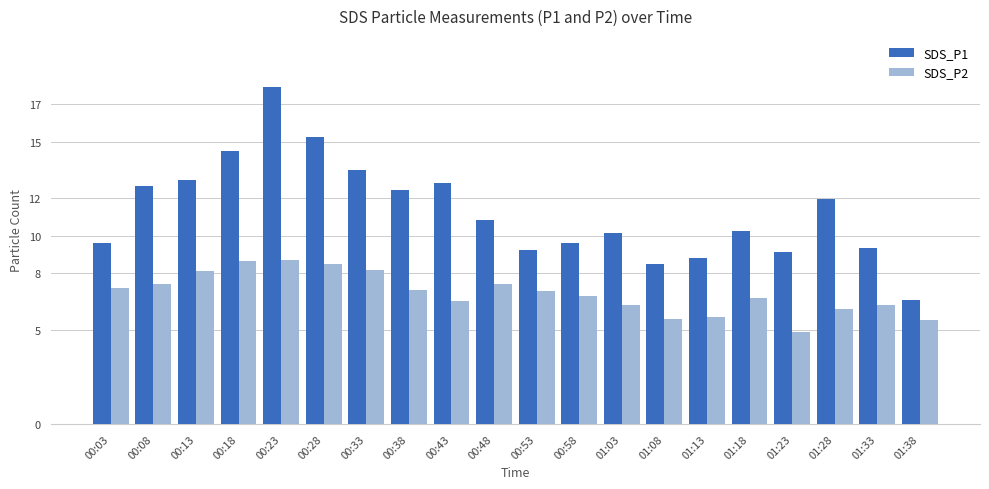

How many data points in SDS_P1 are above 10?

12